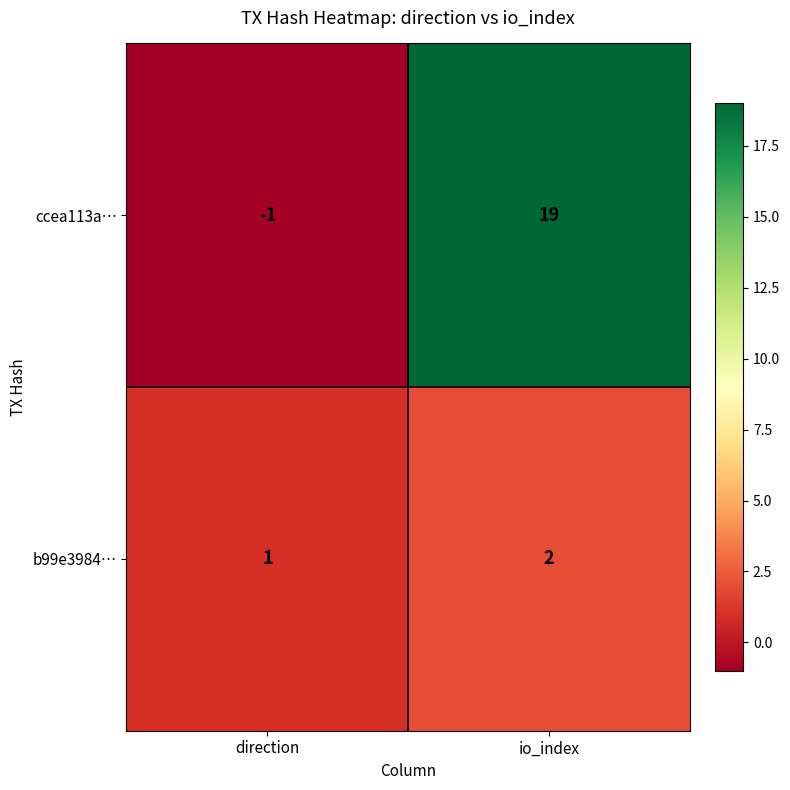

Which series has the widest spread of values?

ccea113a…